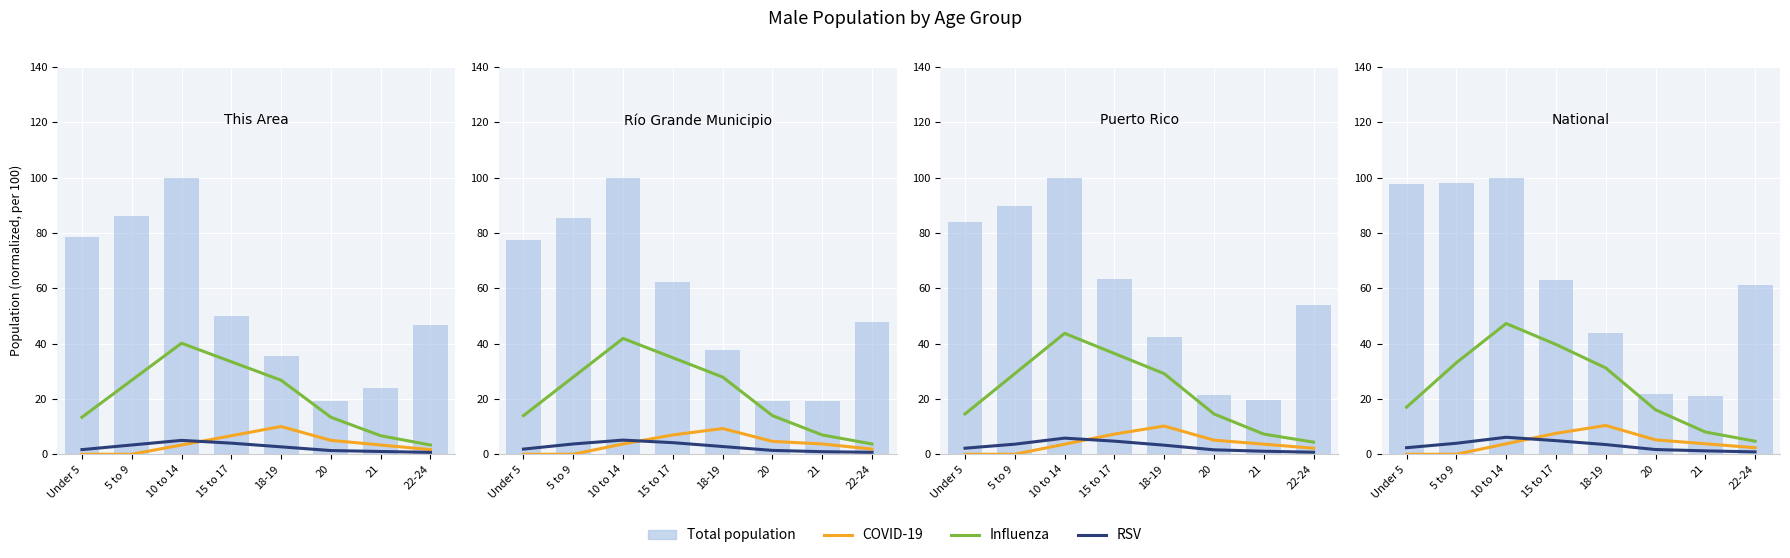

Which category has the lowest value across all series?

Under 5